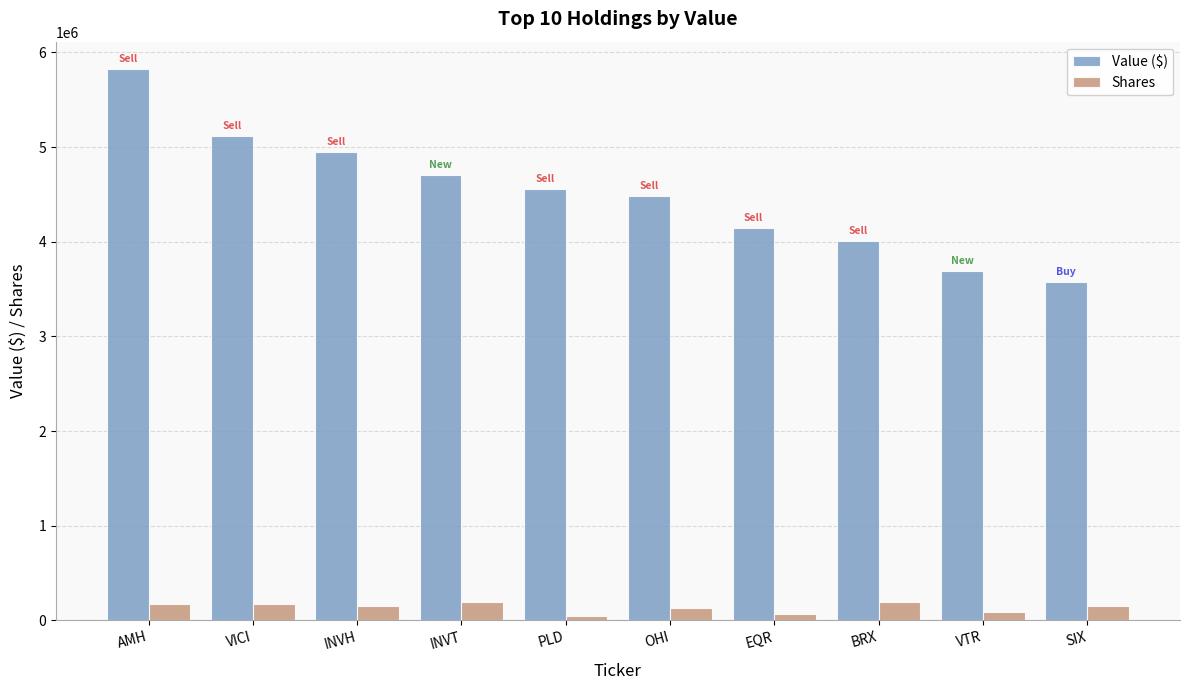

Rank the series by their maximum value, from highest to lowest.

Value ($), Shares